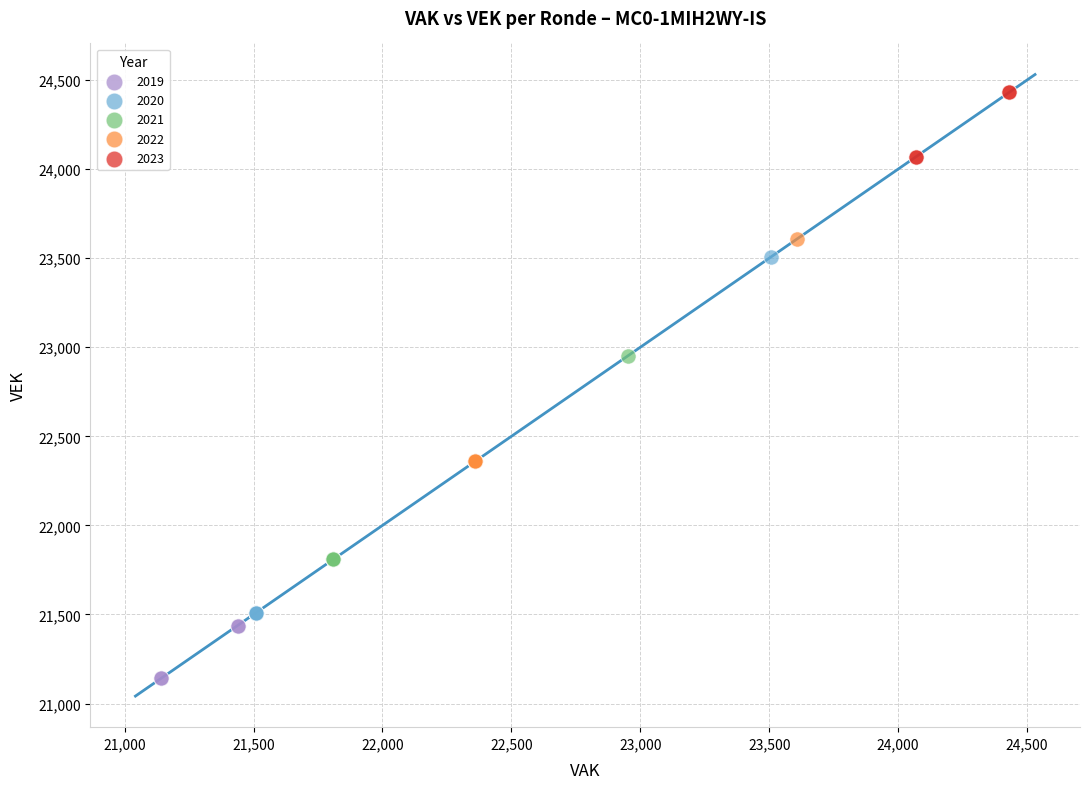

Which series reaches the minimum Y coordinate?

2019